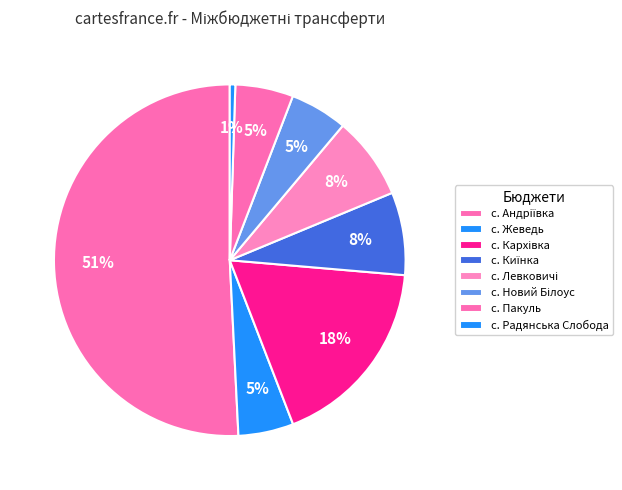

How many segments does this pie chart have?

8